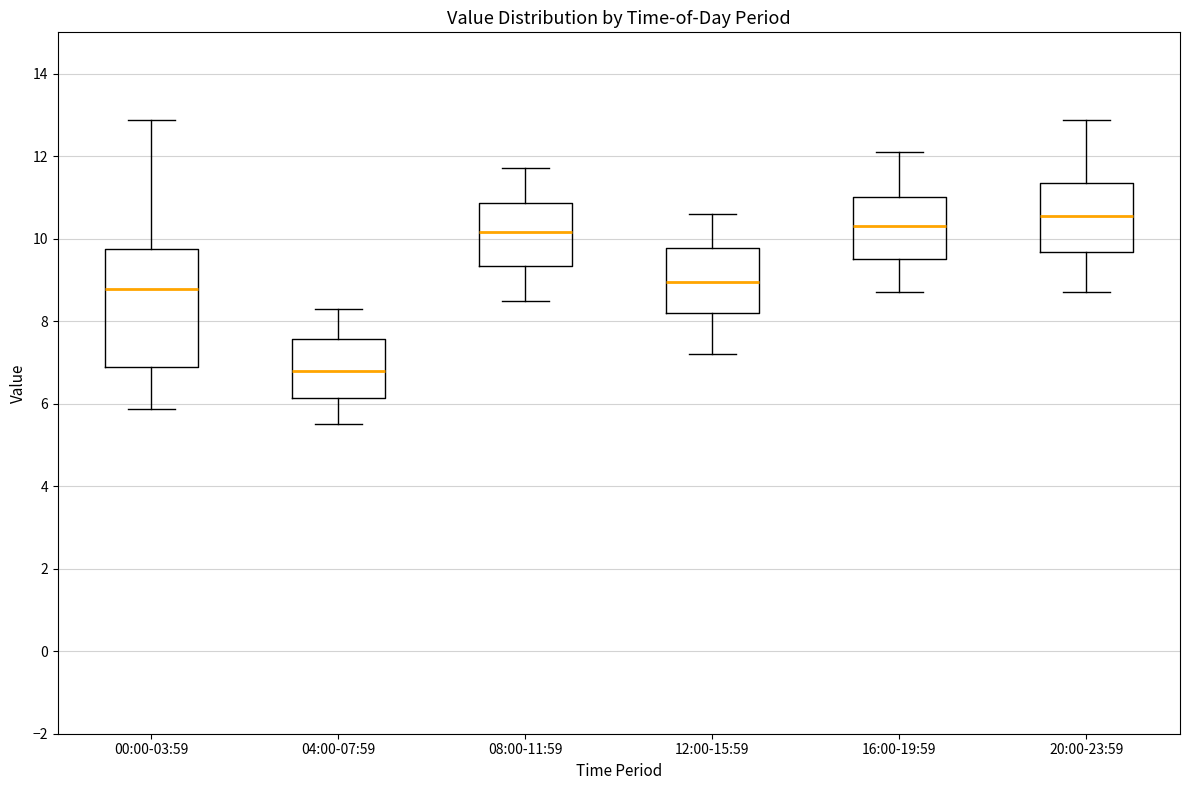

Reading left to right, transcribe this box plot: for each box, give where its median line is, the range the box spans, and where its two whiskers end, as read against the y-axis. The values are not printed on the chart, so give them approximately, as read against the axis.

00:00-03:59: median 8.8, box 6.8 to 9.8, whiskers 5.8 to 12.8
04:00-07:59: median 6.8, box 6.2 to 7.6, whiskers 5.6 to 8.4
08:00-11:59: median 10.2, box 9.4 to 10.8, whiskers 8.6 to 11.8
12:00-15:59: median 9.0, box 8.2 to 9.8, whiskers 7.2 to 10.6
16:00-19:59: median 10.4, box 9.6 to 11.0, whiskers 8.8 to 12.2
20:00-23:59: median 10.6, box 9.6 to 11.4, whiskers 8.8 to 12.8